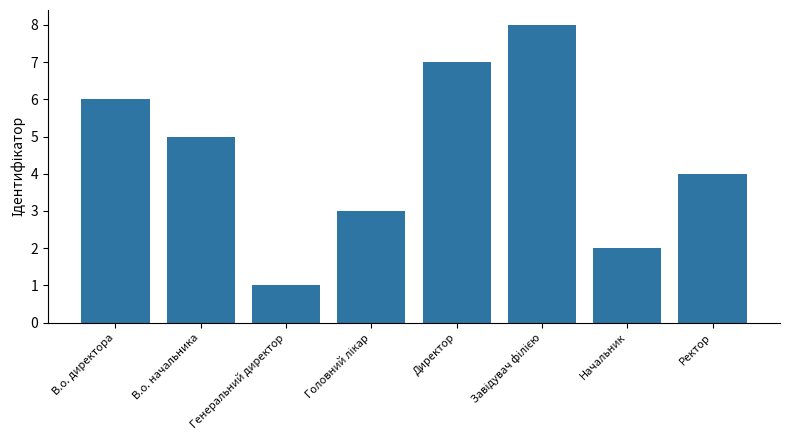

What is the change in value from Директор to Ректор?

-3